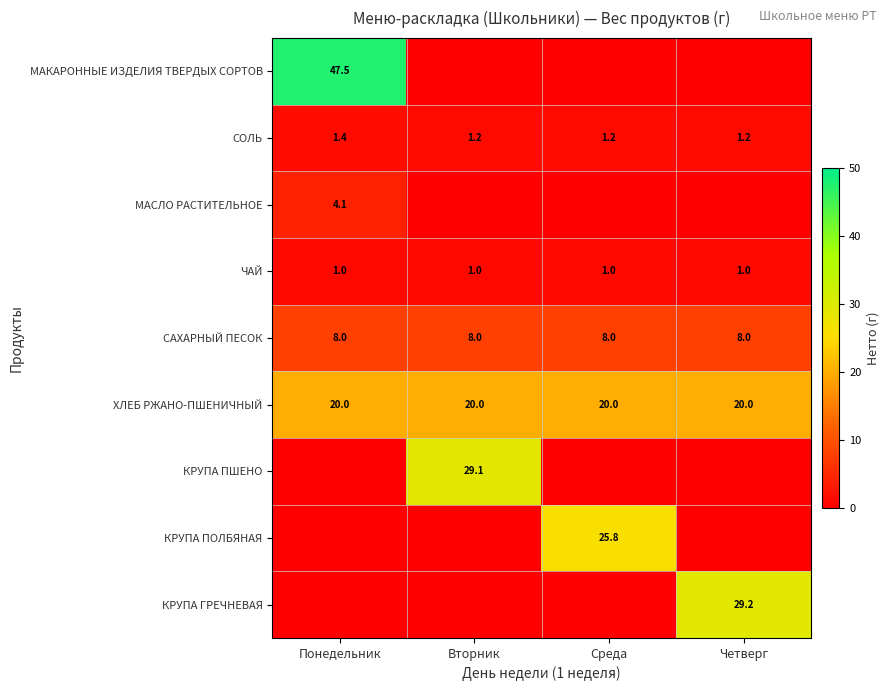

The value of ЧАЙ at Четверг is 1.0. True or false?

True